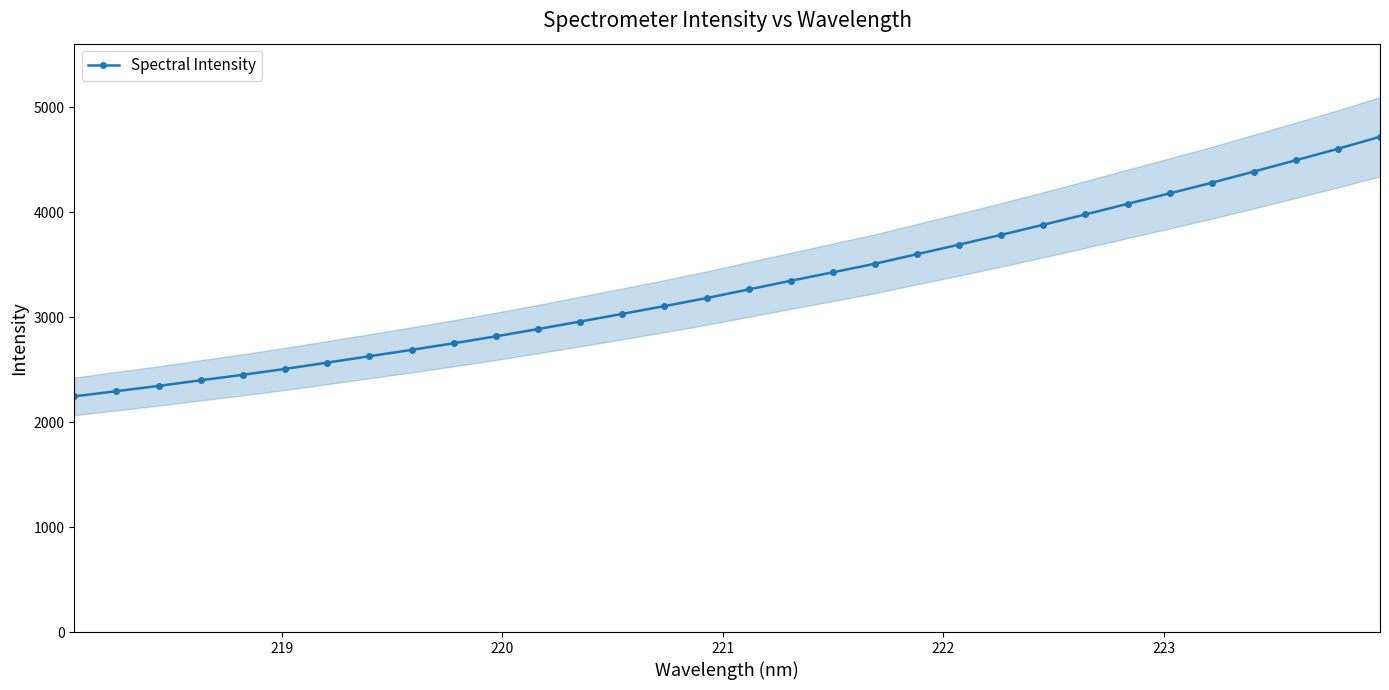

What is the average value?

3315.5